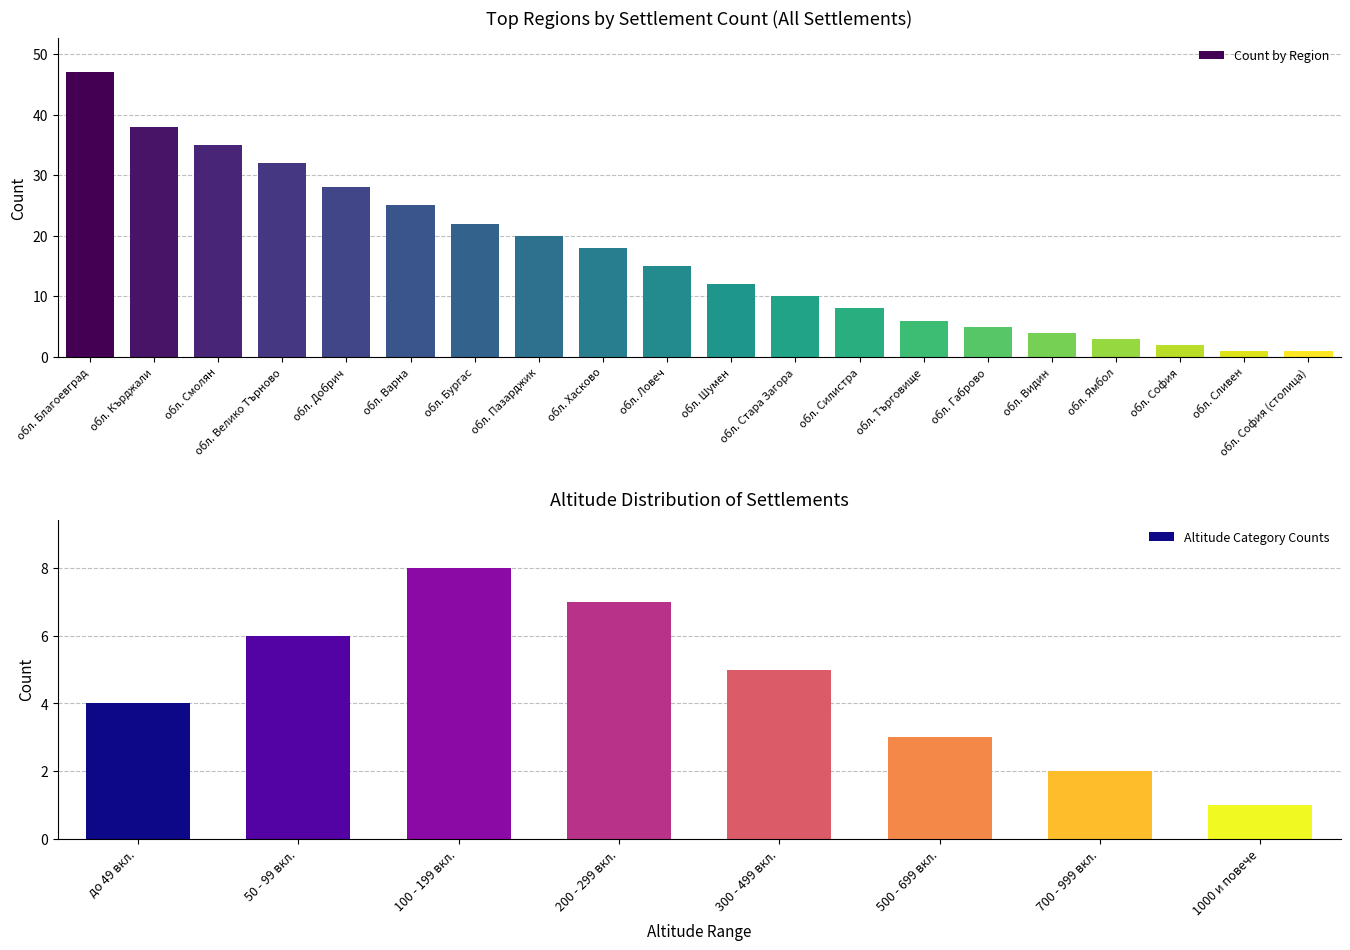

True or false: Count by Region has a value of 15 at обл. Ловеч.

True